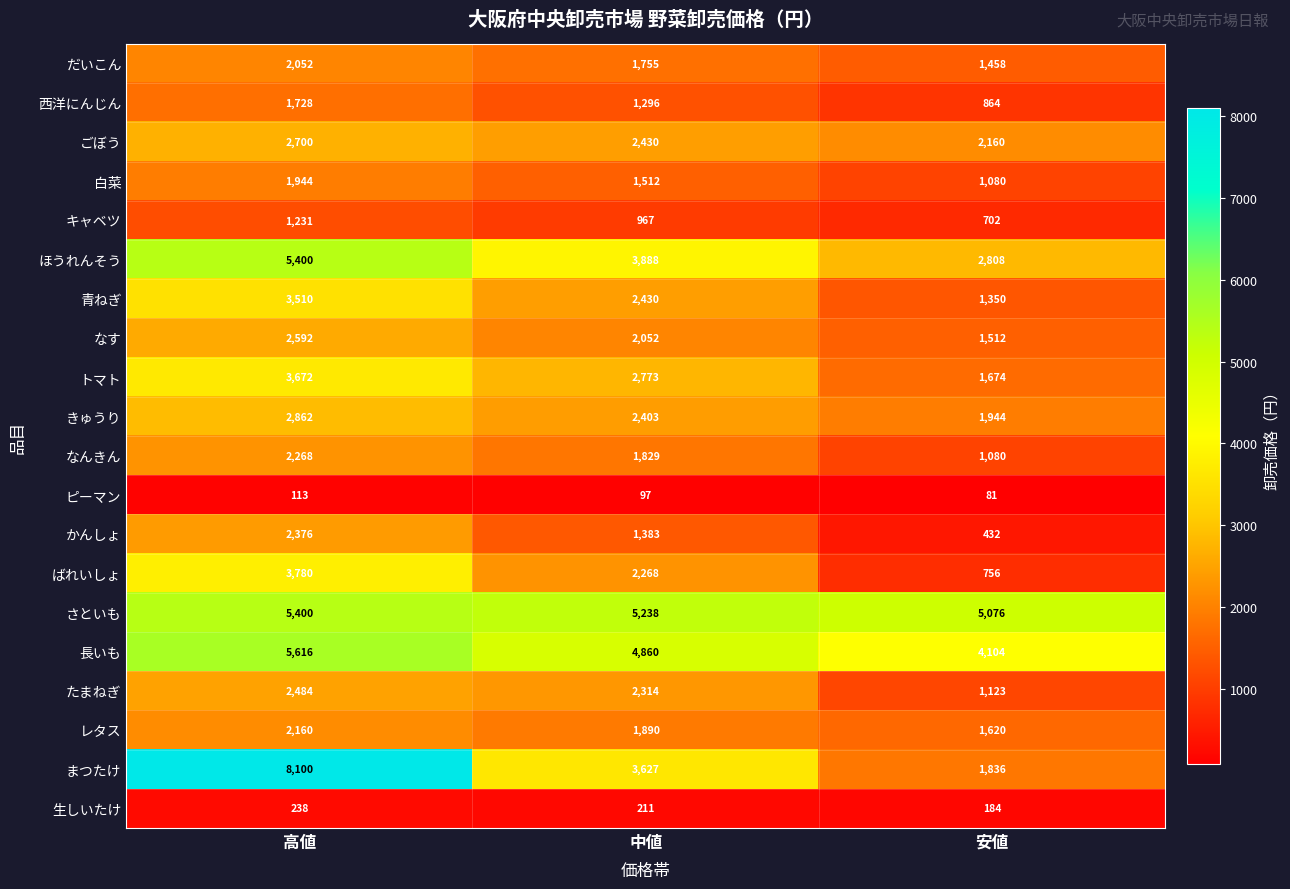

The value of まつたけ at 高値 is 13489. True or false?

False